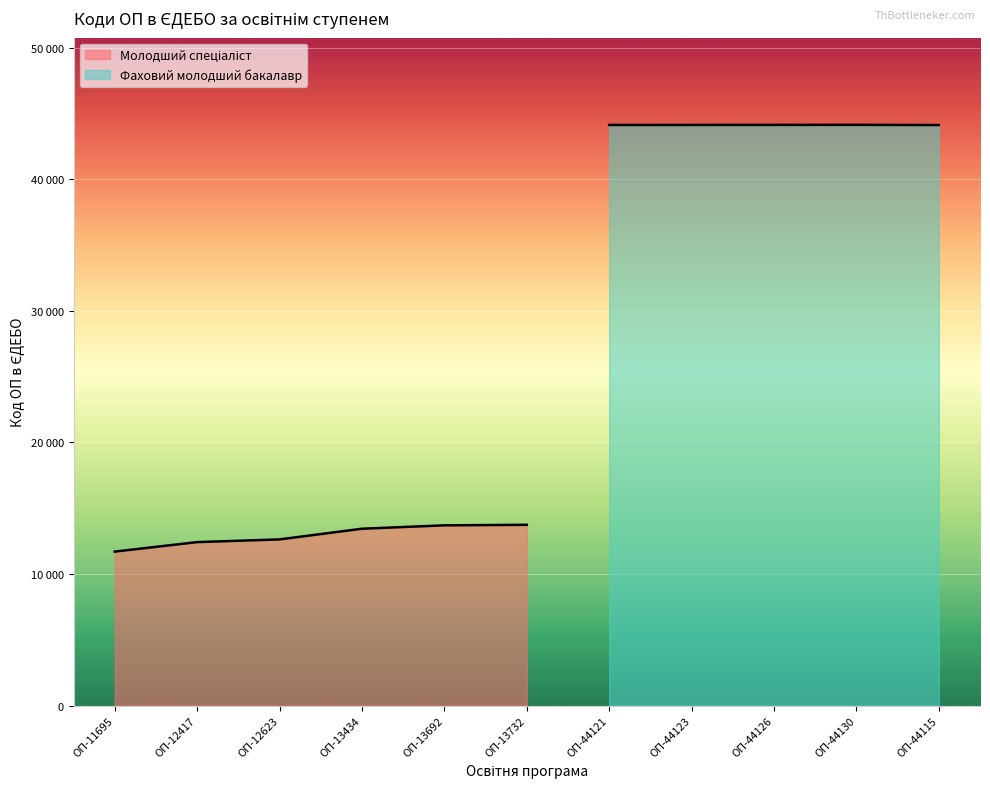

Where is the first local maximum for Молодший спеціаліст?

ОП-13732